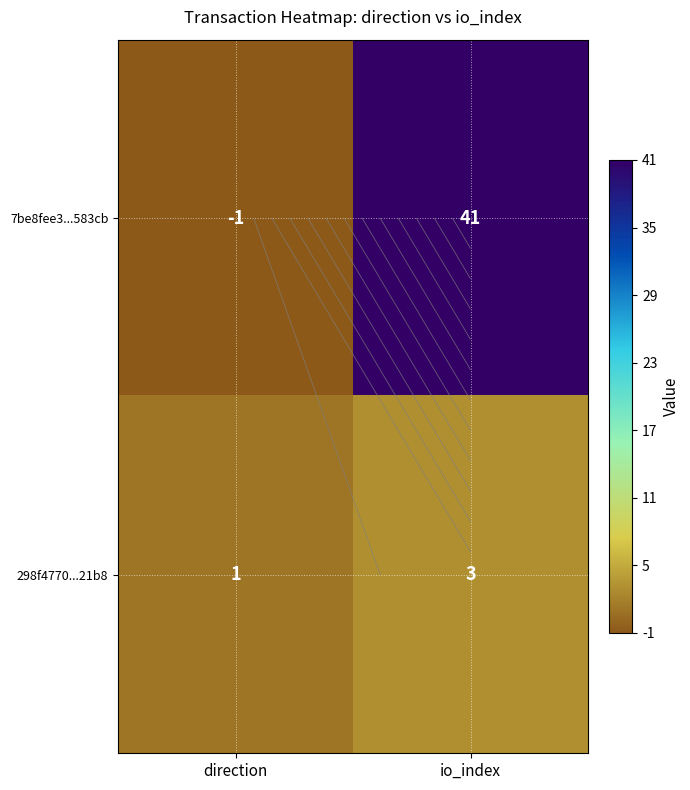

How many series are shown in this chart?

2